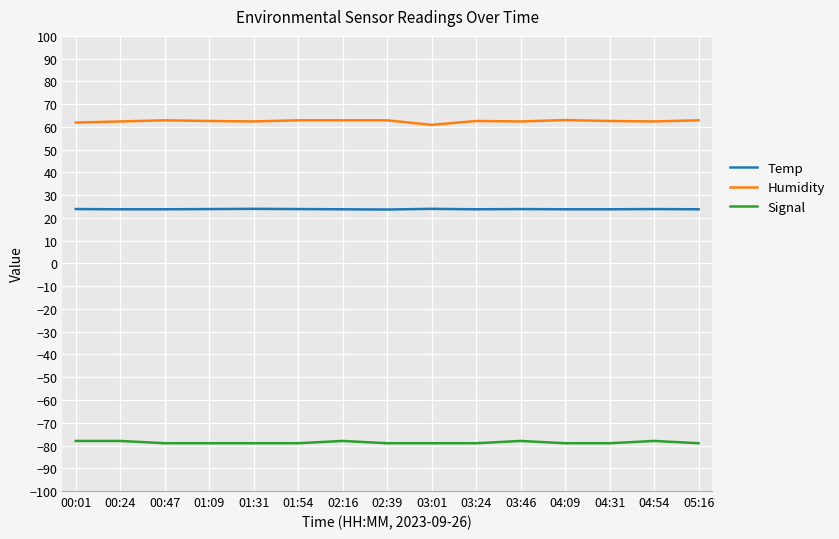

Rank the series by their average value, from highest to lowest.

Humidity, Temp, Signal